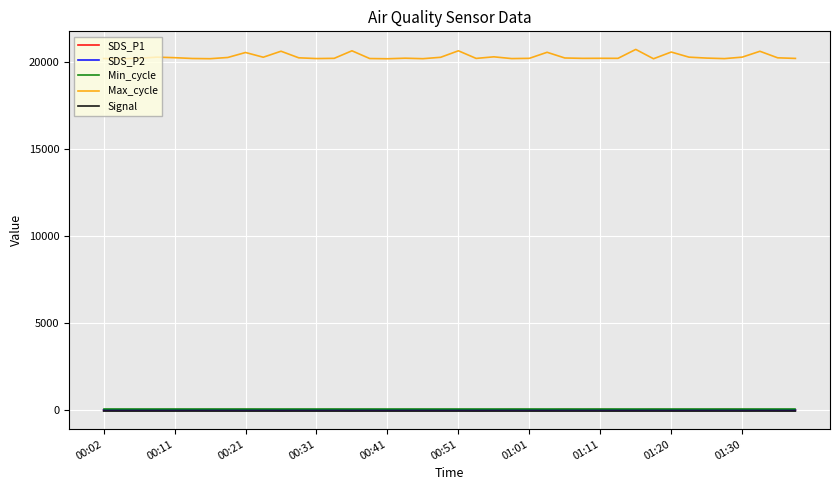

Which series has the largest range (max minus min)?

Max_cycle